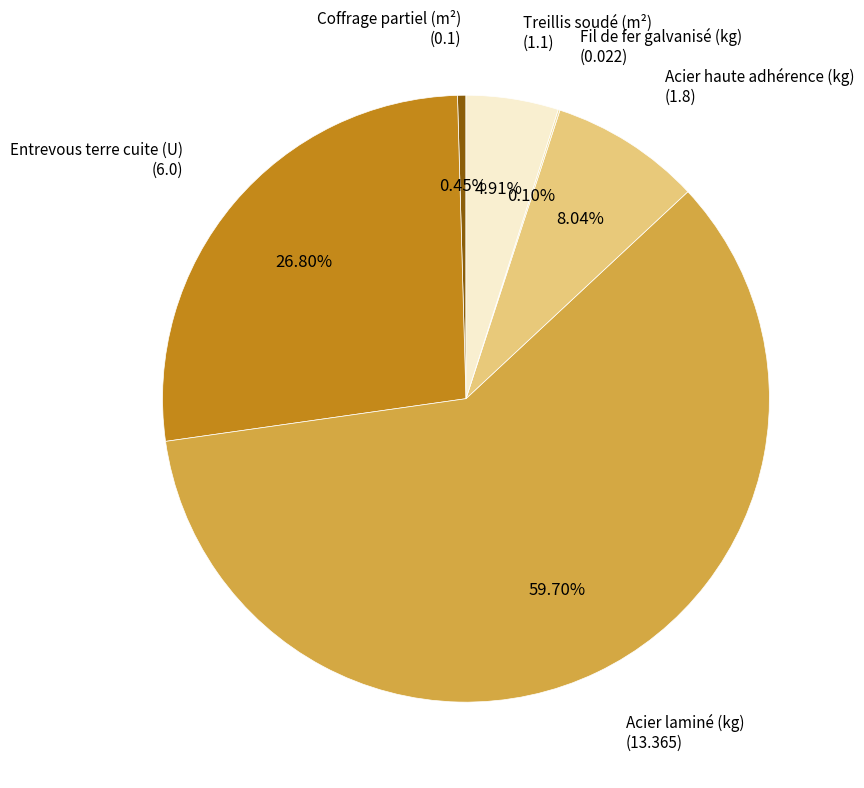

Is the sum of Acier haute adhérence (kg) and Treillis soudé (m²) greater than half?

No